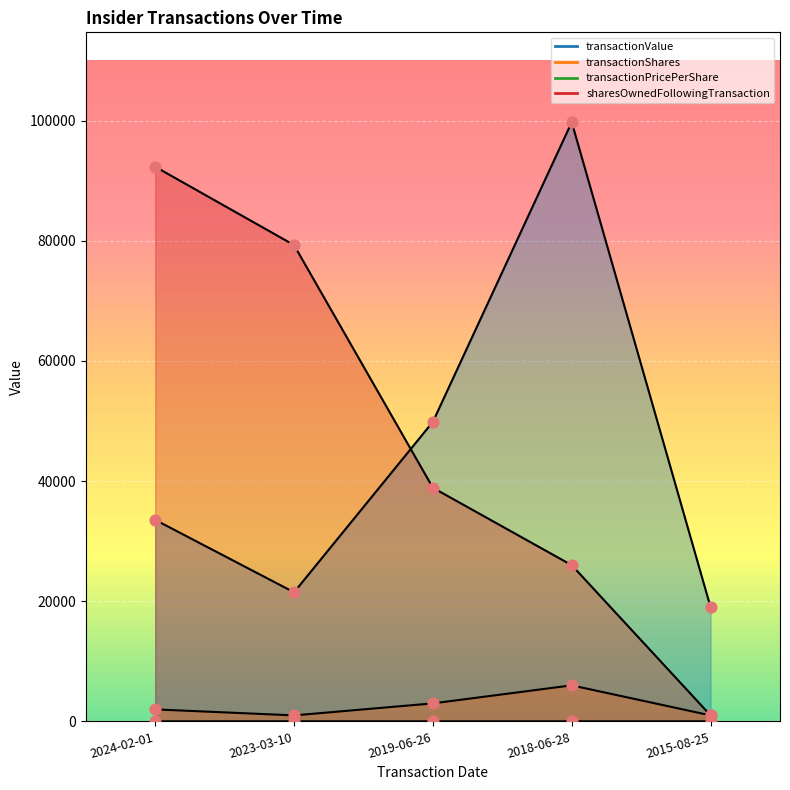

Which series has the widest spread of Y values?

sharesOwnedFollowingTransaction